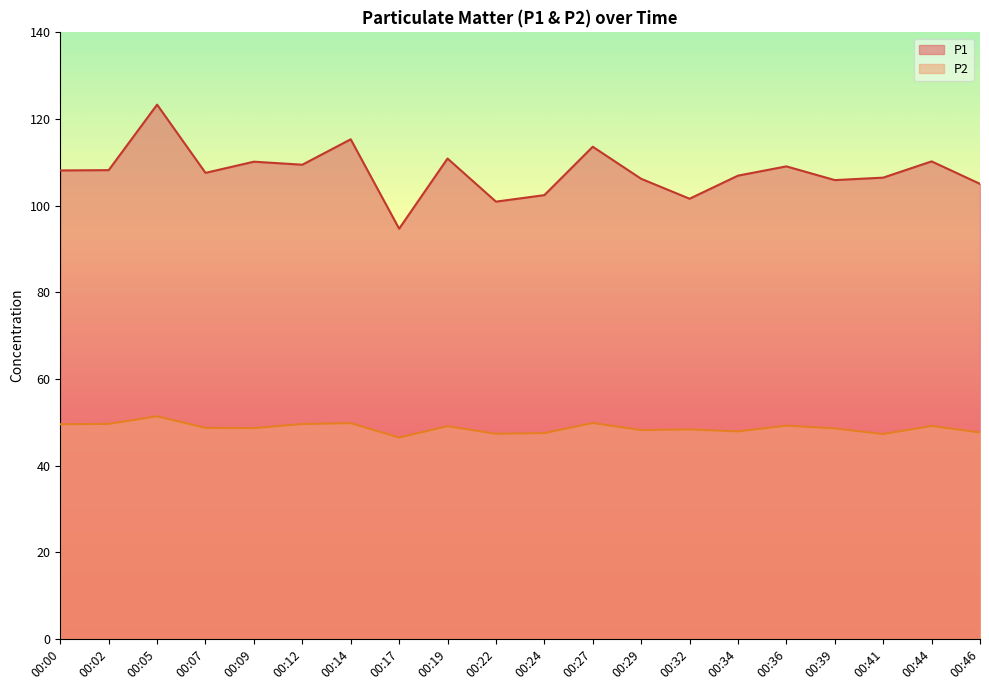

Which category has the lowest value across all series?

00:17